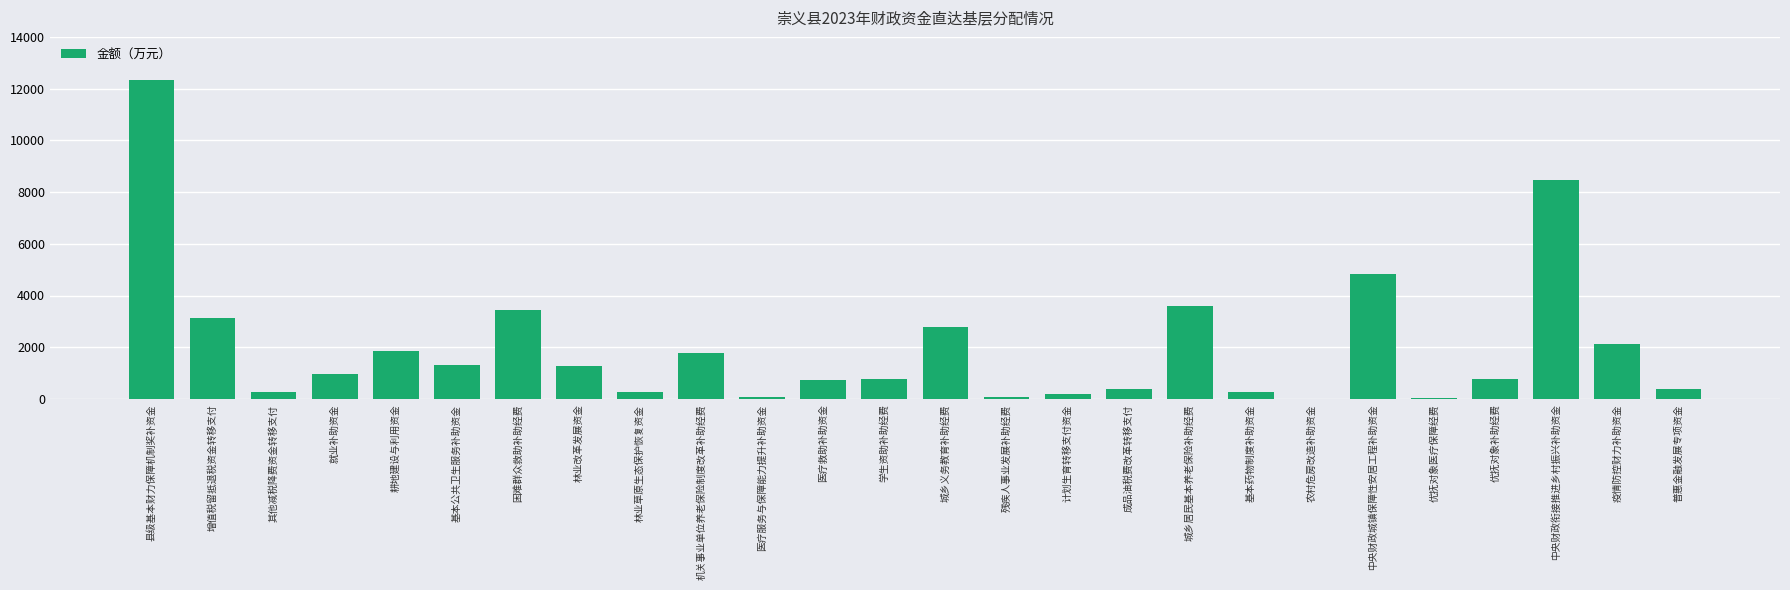

True or false: the data shows 12316.0 at 县级基本财力保障机制奖补资金.

True